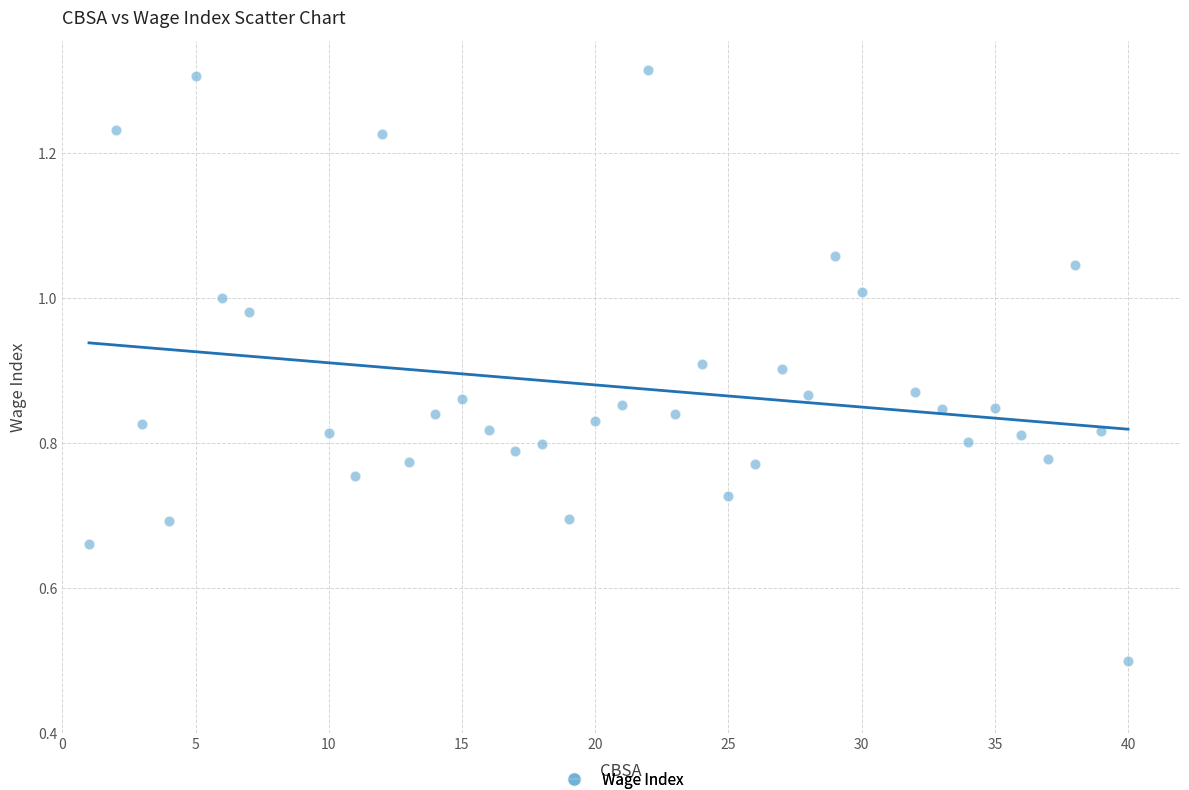

What Y value in the scatter plot is closest to 0?

0.5